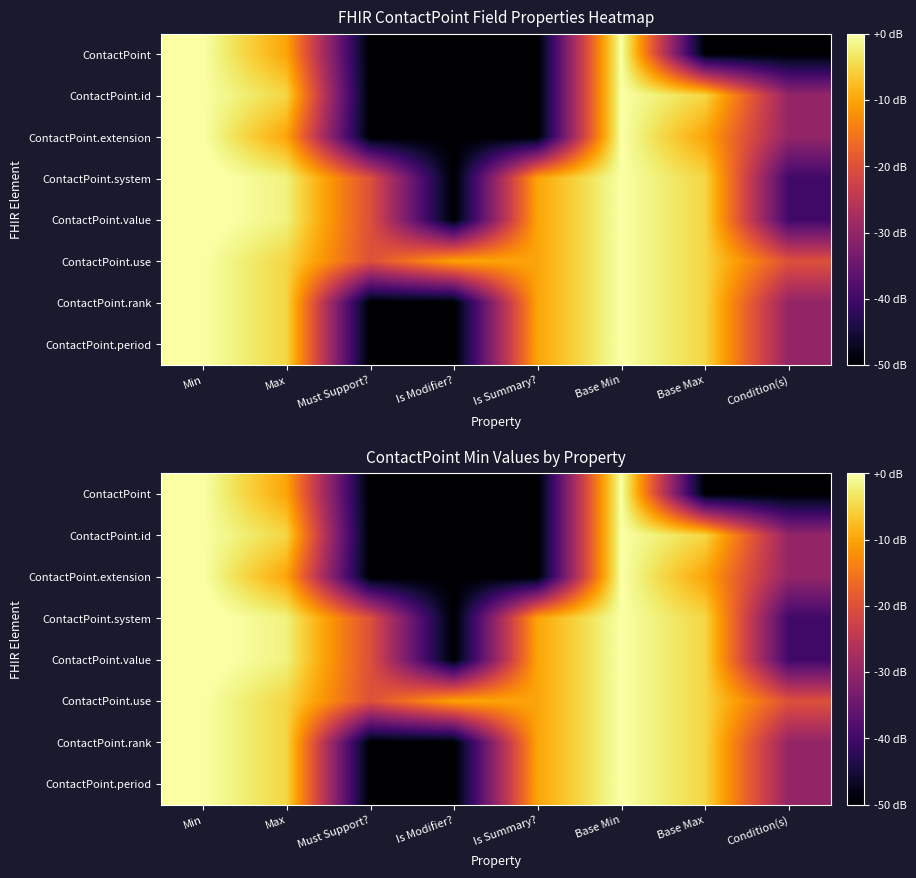

How many ContactPoint values are between -50 and 0?

8